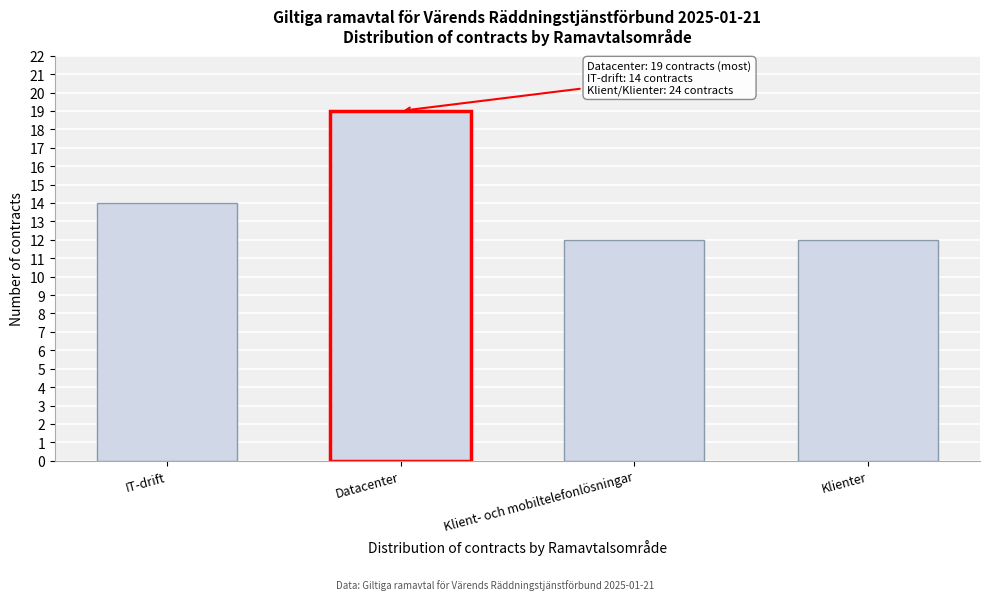

Reading right to left, what are all the values shown in this chart?

Klienter=12	Klient- och mobiltelefonlösningar=12	Datacenter=19	IT-drift=14